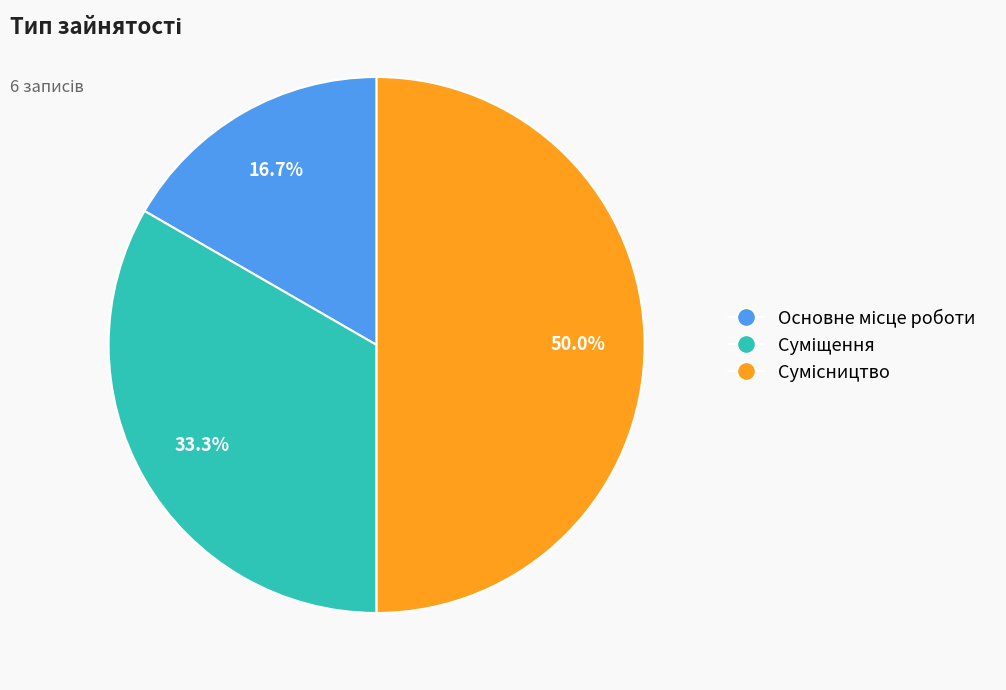

To the nearest percent, what portion does Суміщення represent?

33%